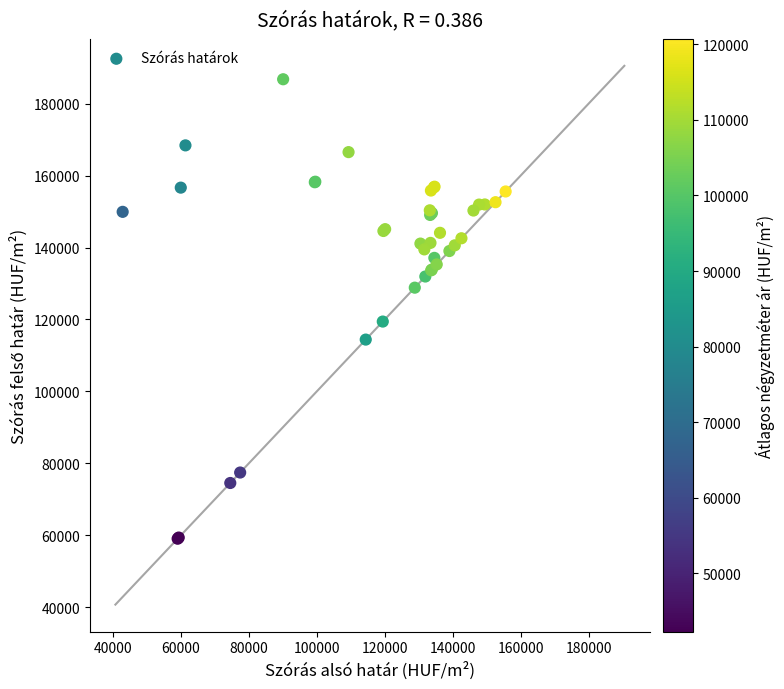

What Y value in the scatter plot is closest to 122906?

119409